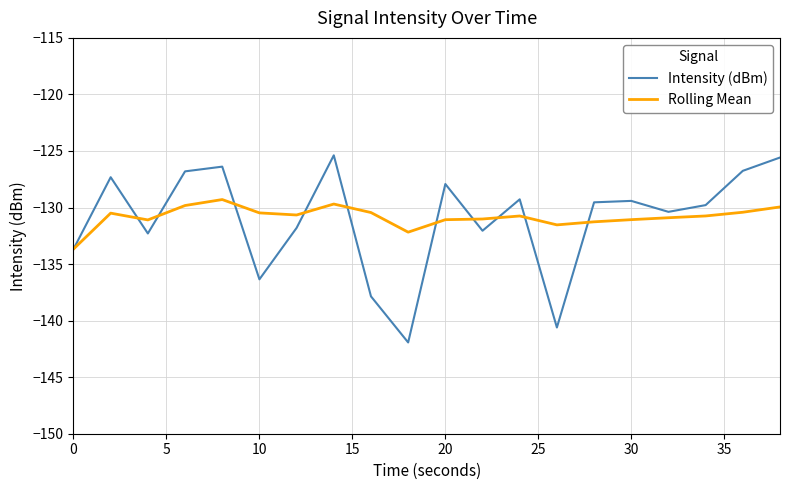

List the series in order of their peak value, lowest first.

Rolling Mean, Intensity (dBm)